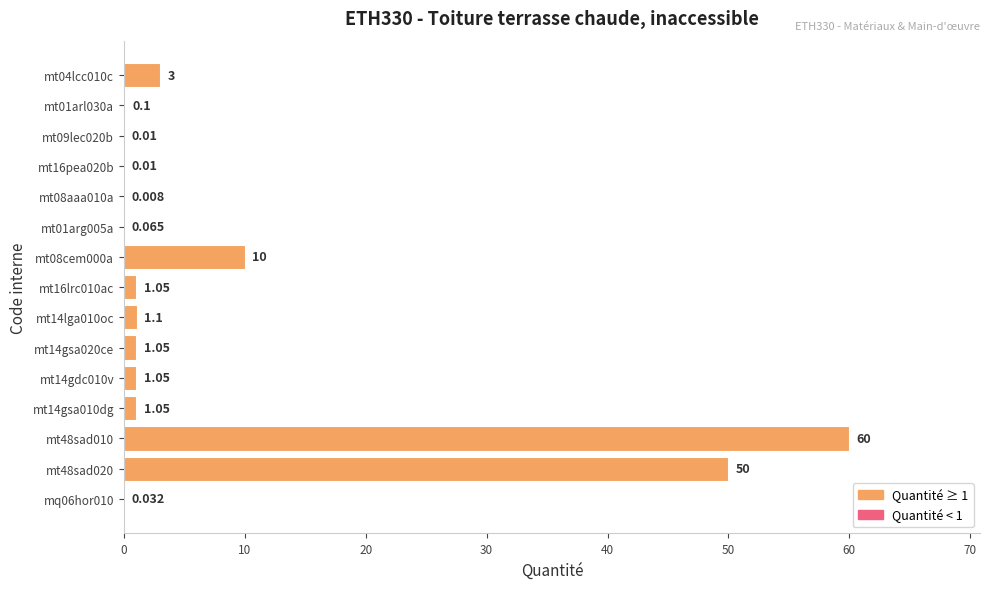

At which category does the chart reach its peak across all series?

mt48sad010